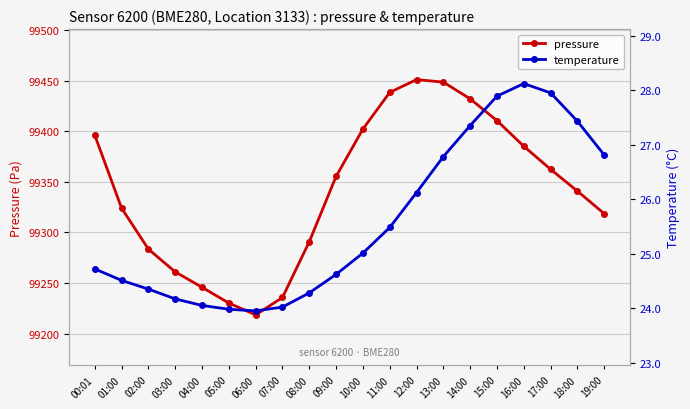

What is the value of the pressure point at the 9th from the left?

99290.8